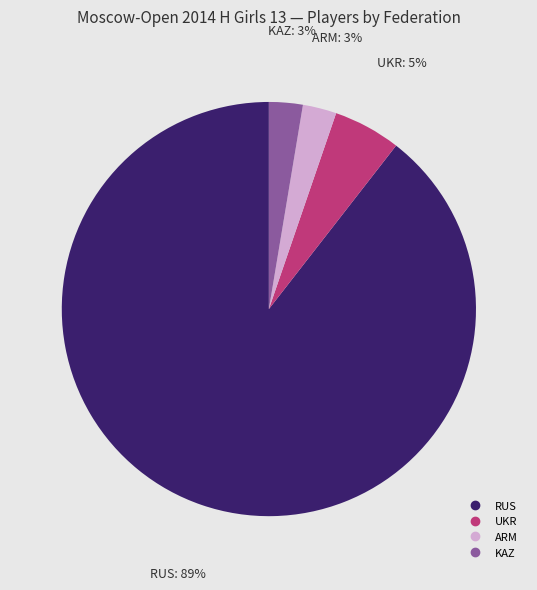

The UKR slice represents 15% of the pie. True or false?

False